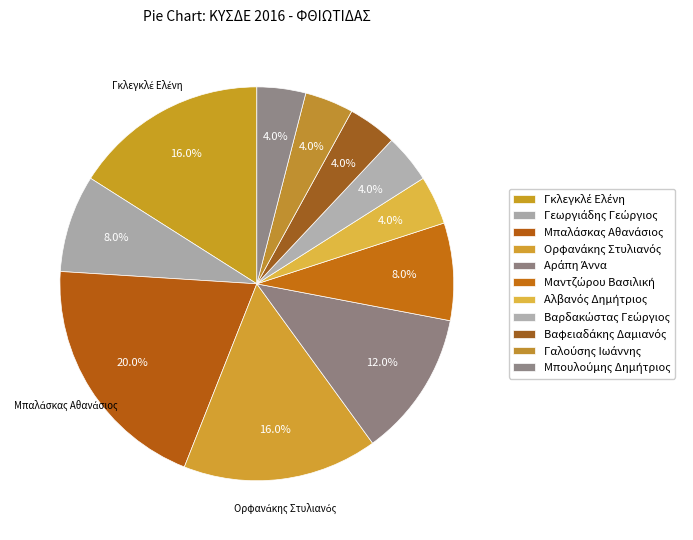

What is the ratio of the value at Μαντζώρου Βασιλική to the value at Αράπη Άννα?

0.7